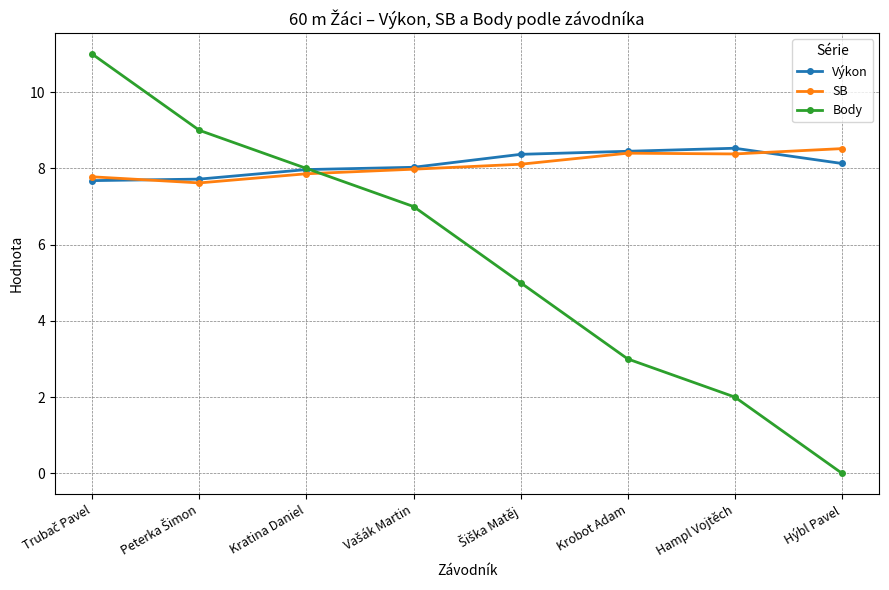

What position from the right is Krobot Adam?

3